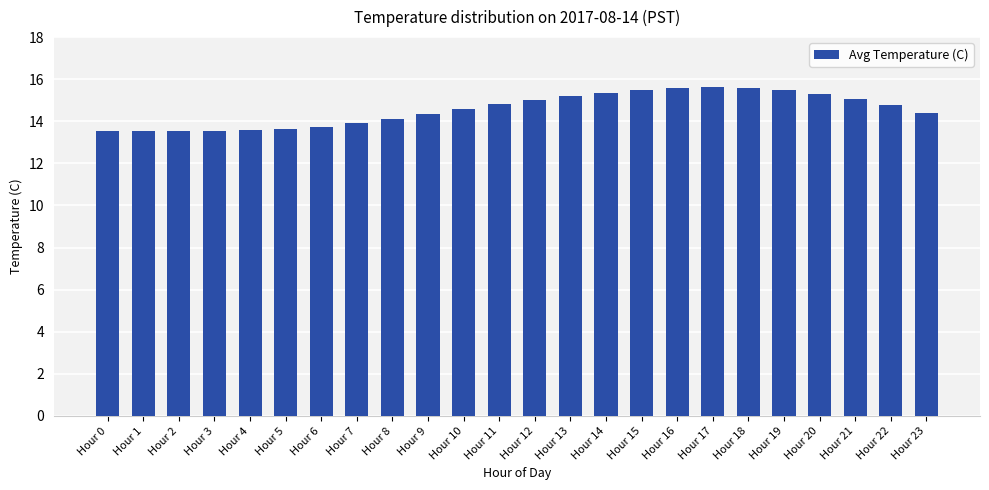

Approximately how many times larger is the value at Hour 14 compared to Hour 4?

1.1